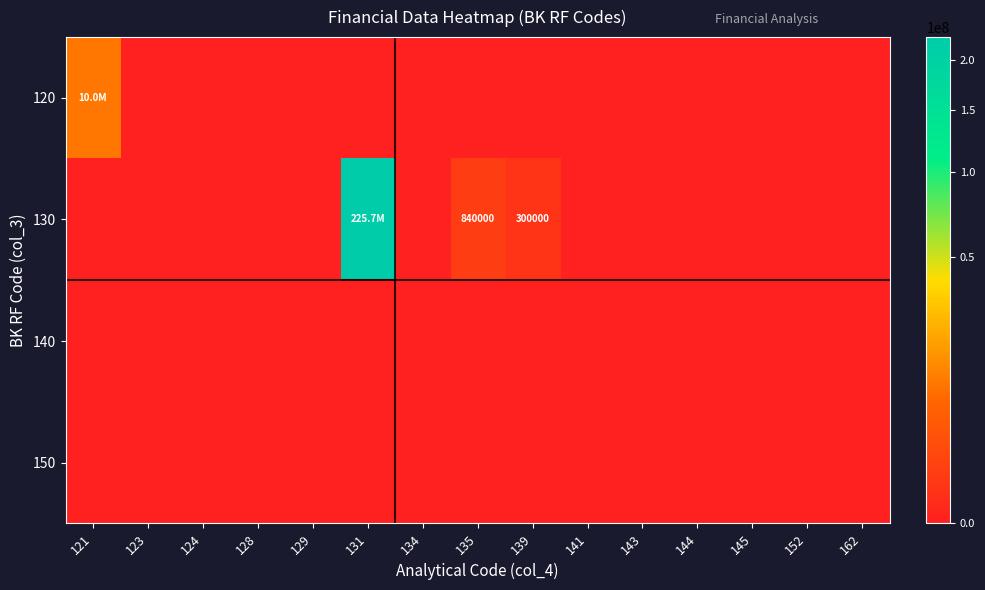

True or false: 150 has a value of 0.0 at 124.

True